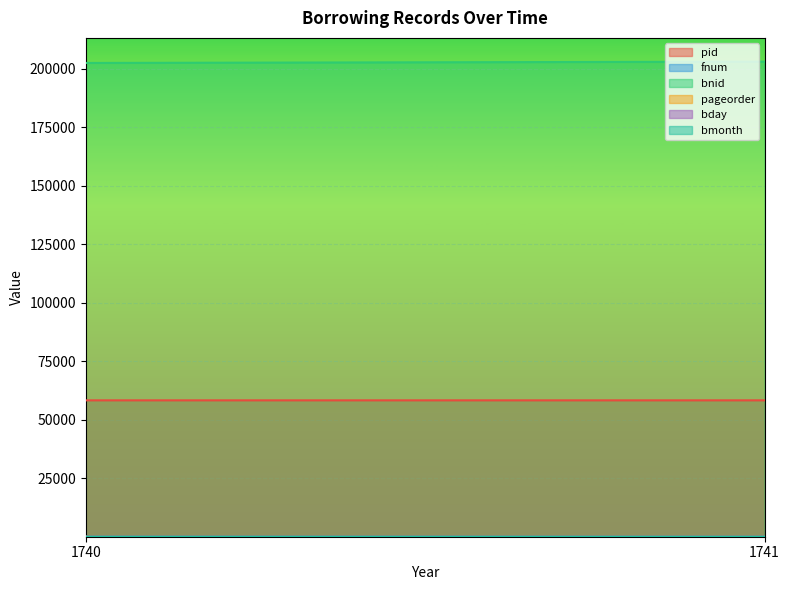

Reading left to right, transcribe all the data shown in this chart.

pid: 1740=58257	1741=58260
fnum: 1740=22	1741=23
bnid: 1740=202373	1741=202937
pageorder: 1740=13	1741=32
bday: 1740=24	1741=13
bmonth: 1740=9	1741=5